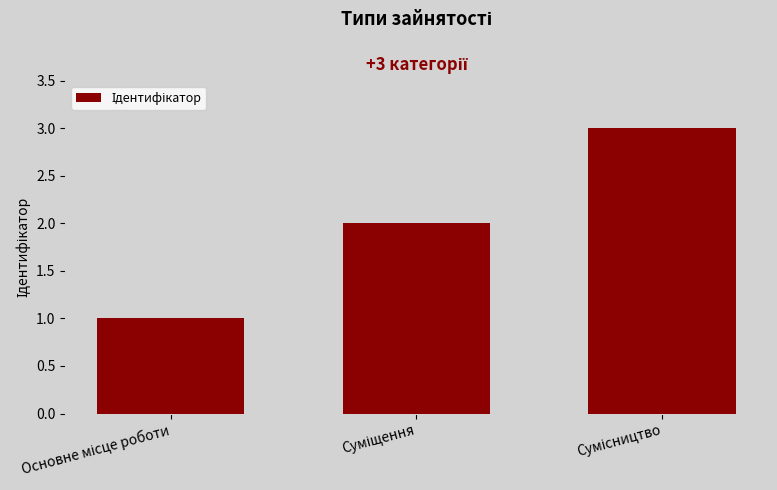

What is the sum of all values?

6